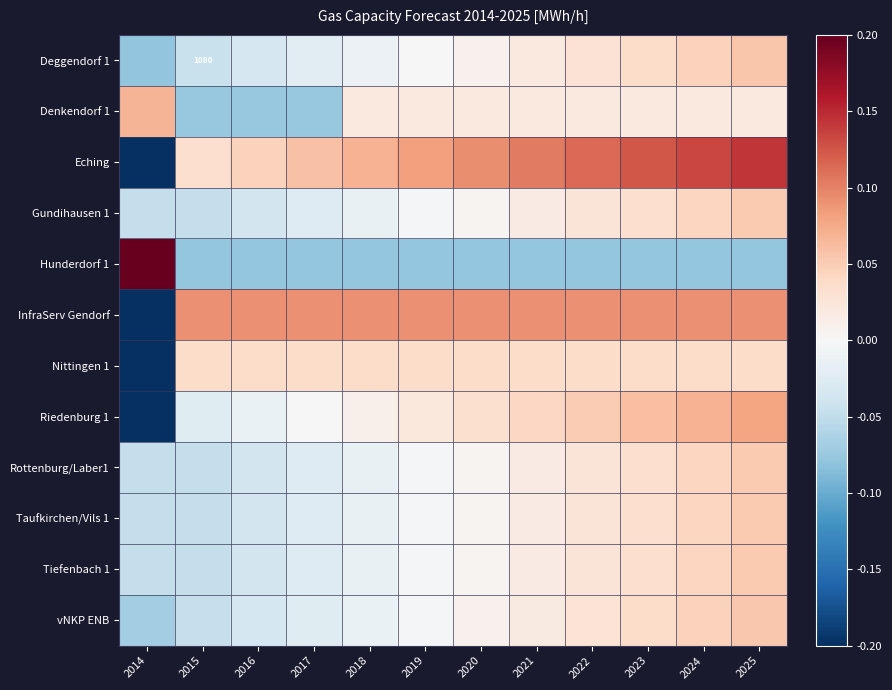

Which series has the widest spread of values?

Eching